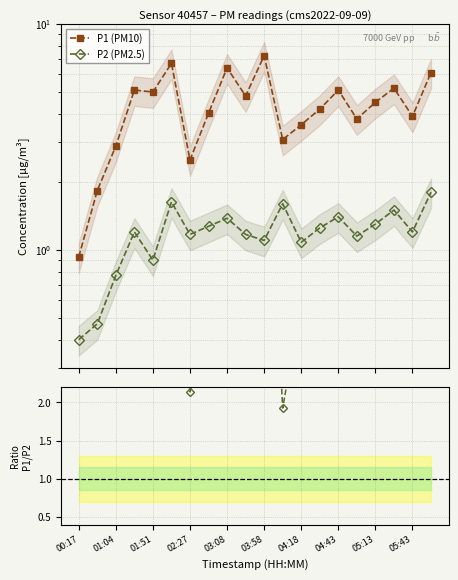

How many lines are shown in the chart?

3